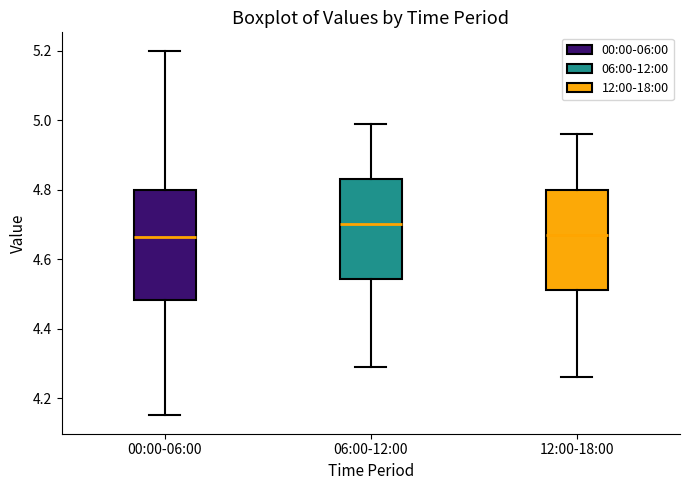

Reading left to right, transcribe this box plot: for each box, give where its median line is, the range the box spans, and where its two whiskers end, as read against the y-axis. The values are not printed on the chart, so give them approximately, as read against the axis.

00:00-06:00: median 4.66, box 4.48 to 4.80, whiskers 4.16 to 5.20
06:00-12:00: median 4.70, box 4.54 to 4.84, whiskers 4.30 to 5.00
12:00-18:00: median 4.68, box 4.52 to 4.80, whiskers 4.26 to 4.96